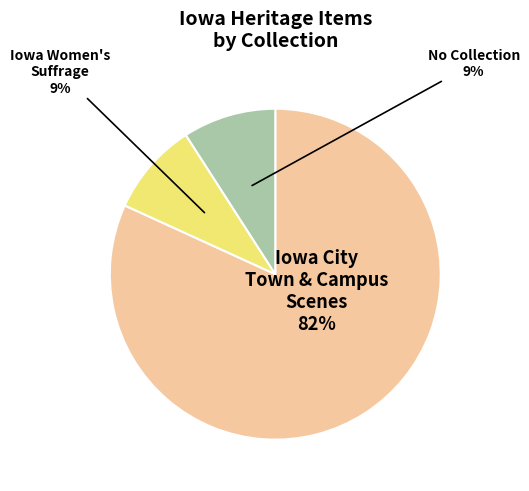

To the nearest percent, what is the difference between the largest and smallest slice percentages?

73%